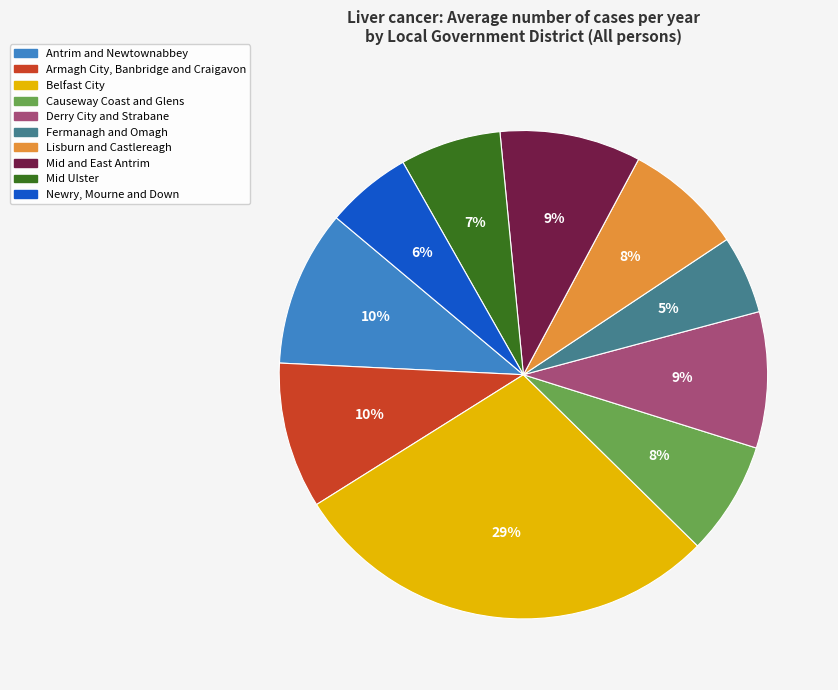

How many slices are in this pie chart?

10